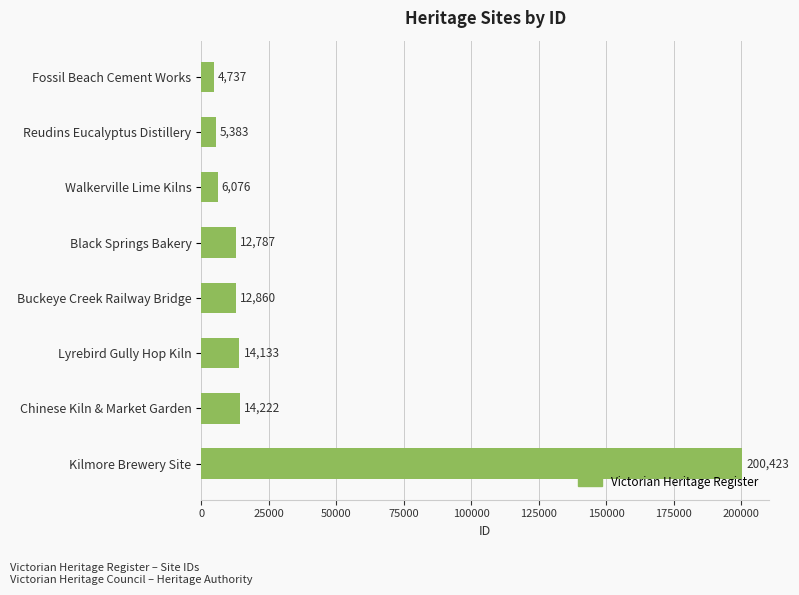

Count the number of categories in the chart.

8